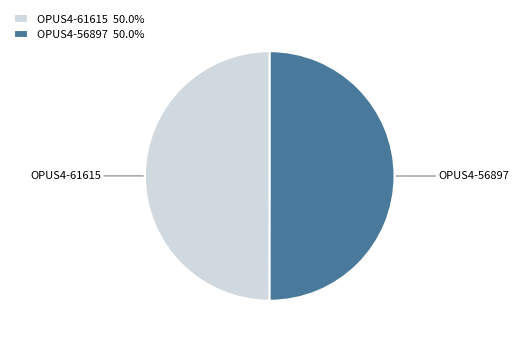

Do OPUS4-61615 50.0% and OPUS4-56897 50.0% together represent more than half of the pie?

Yes